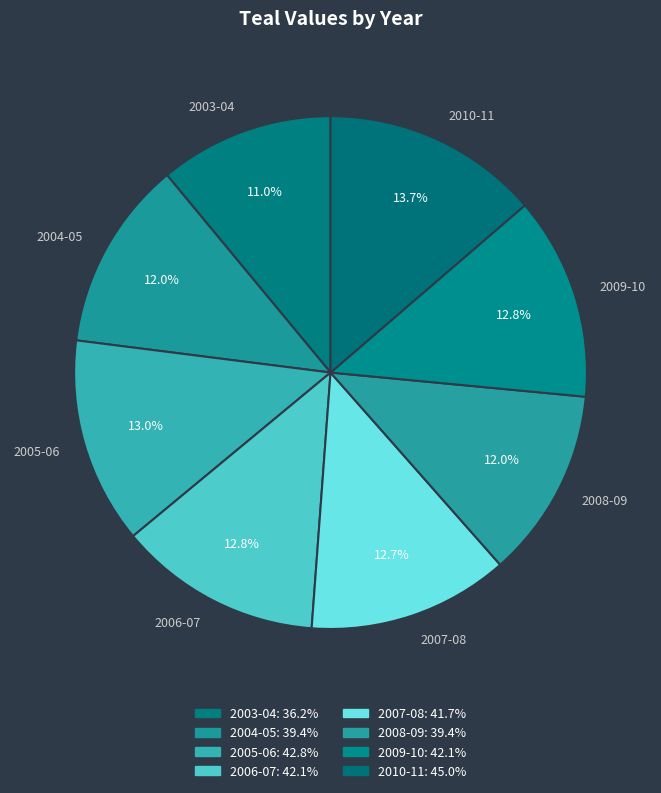

Count the number of slices in the pie.

8